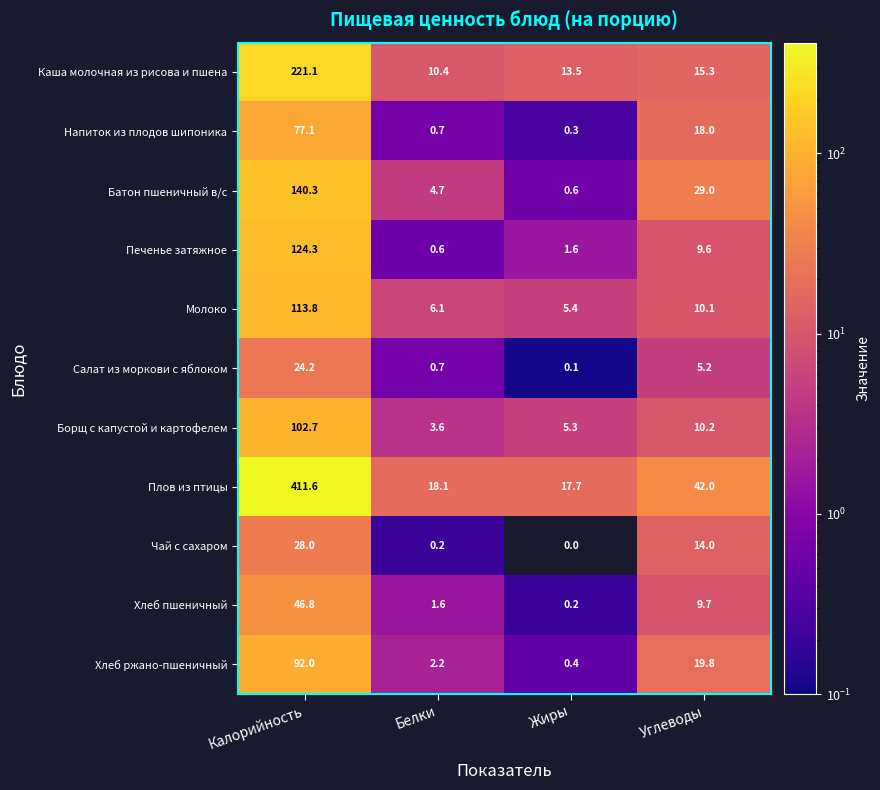

What is the approximate value of Напиток из плодов шипоника at Углеводы?

18.0